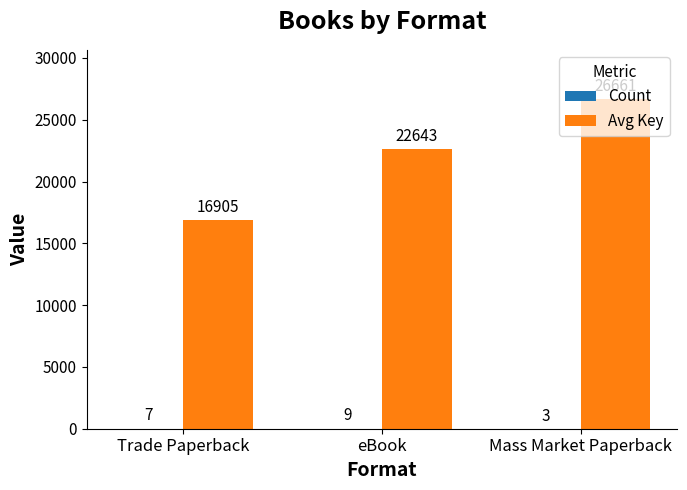

At which category is the sum across all series the highest?

Mass Market Paperback